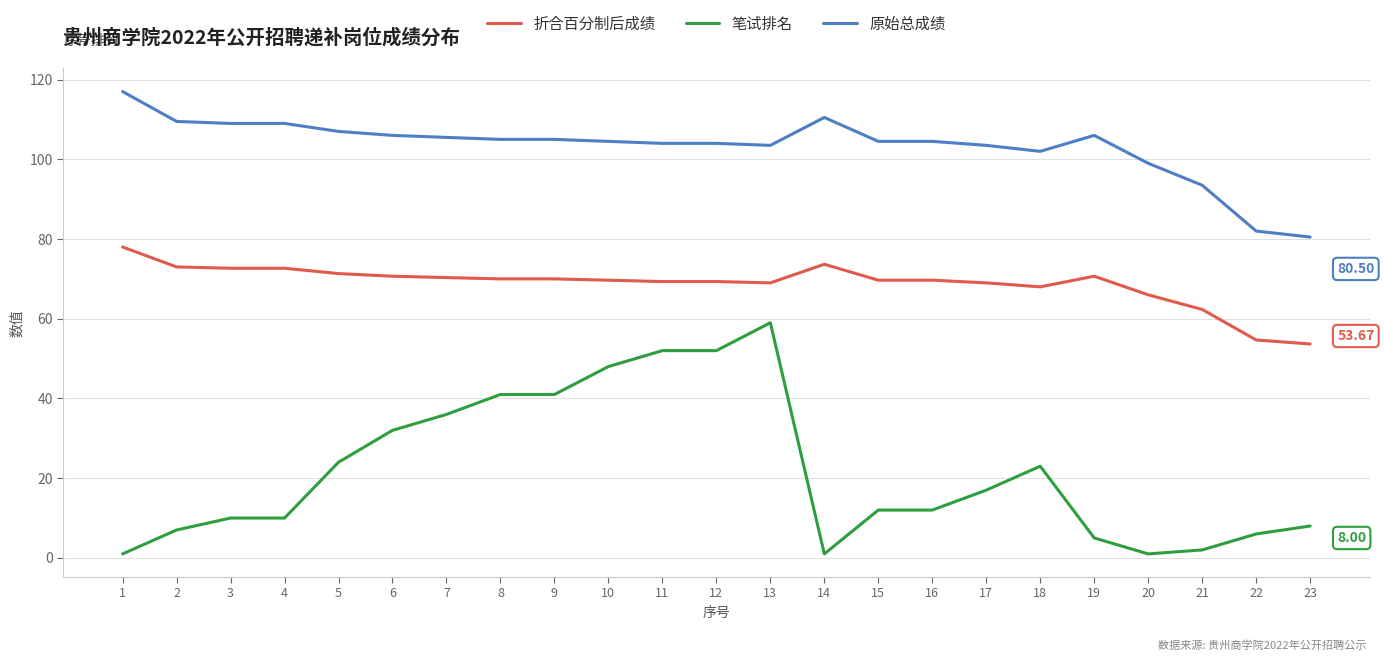

True or false: 原始总成绩 and 笔试排名 intersect in this chart.

False